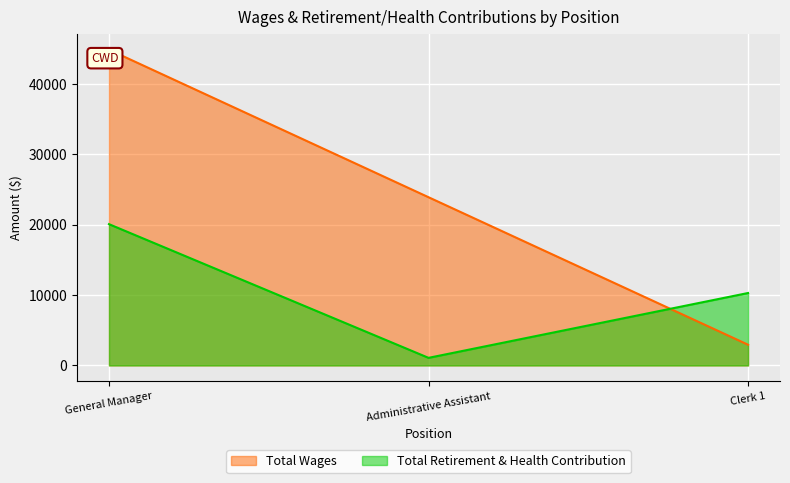

Between General Manager and Administrative Assistant, which series saw the biggest shift?

Total Wages